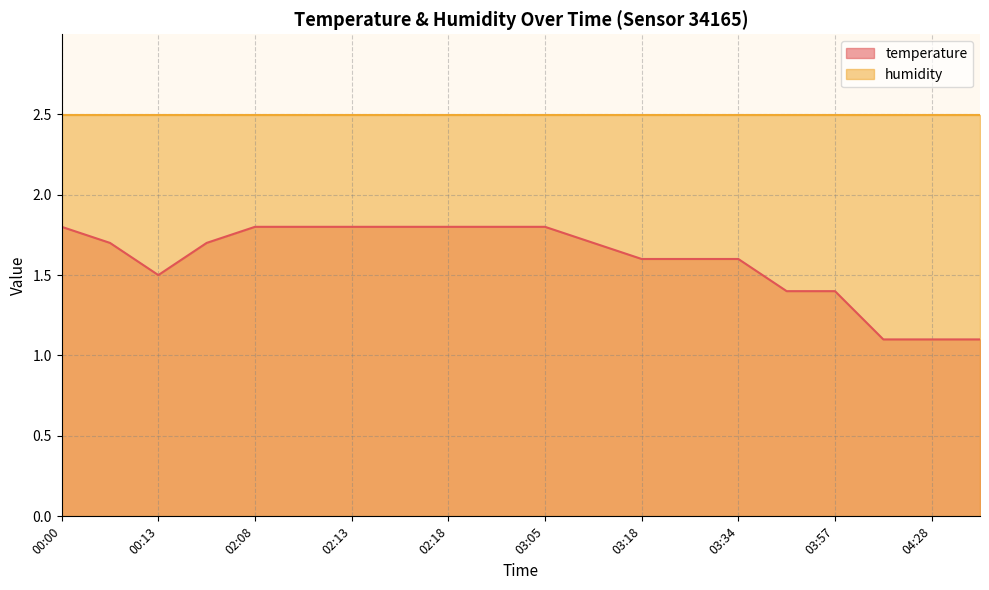

Between 02:48 and 02:11, which is larger?

02:48